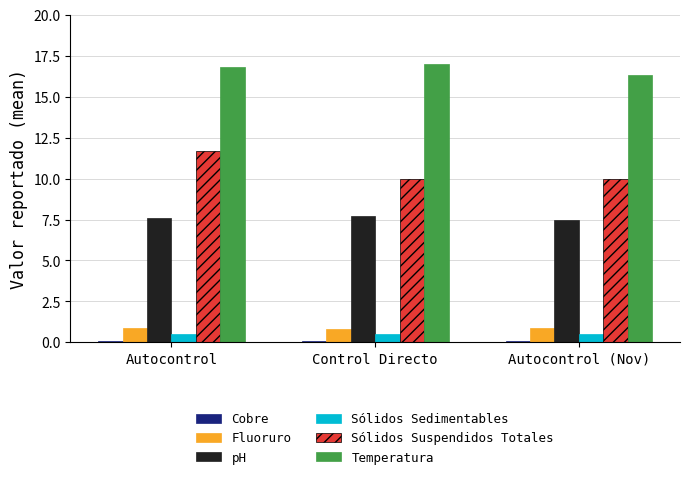

Is the value of Temperatura at Control Directo greater than the value of Fluoruro at Control Directo?

Yes